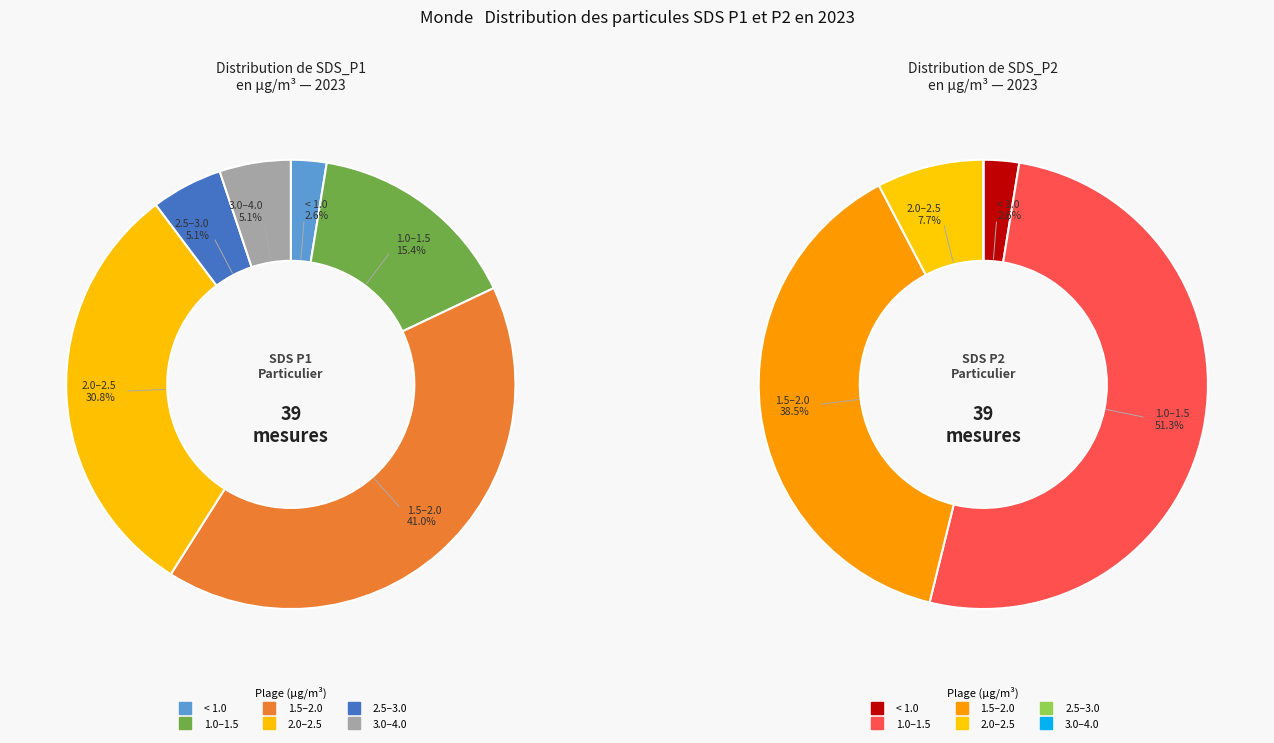

Is there any slice that represents more than half of the pie?

No